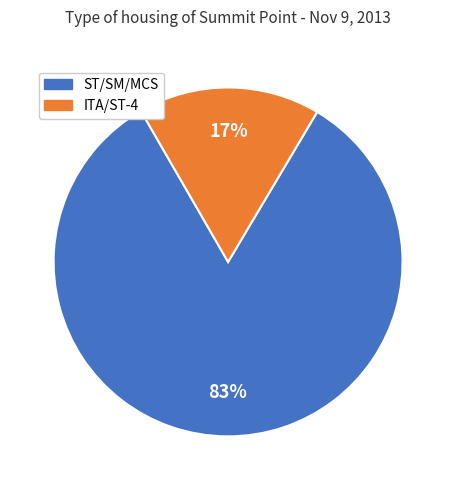

Is there a majority slice in this chart?

Yes